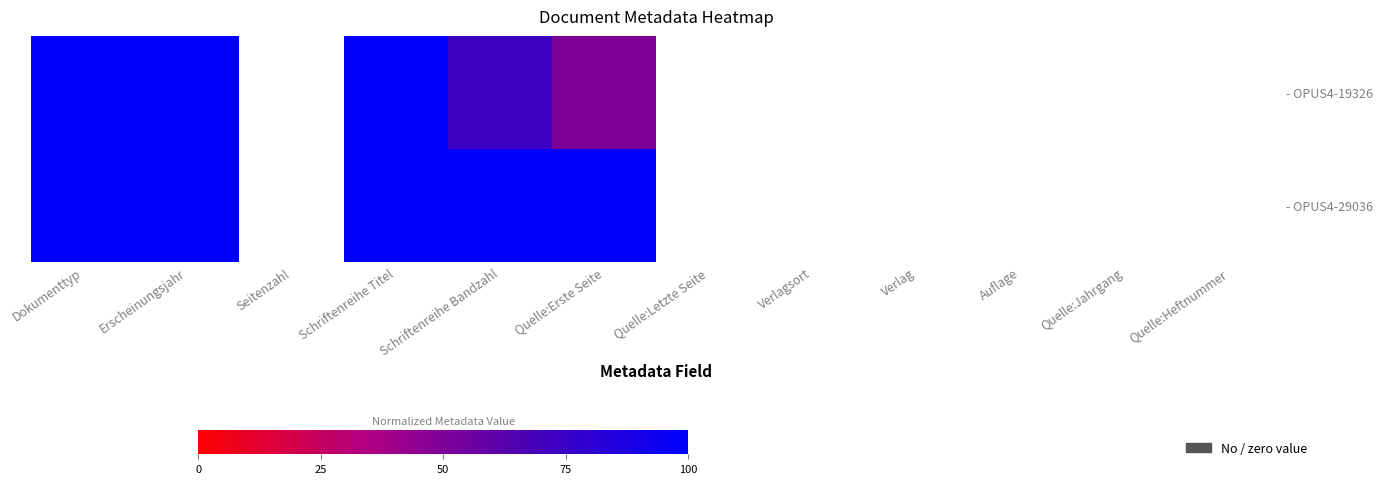

Which label corresponds to the smallest value in the chart?

Seitenzahl